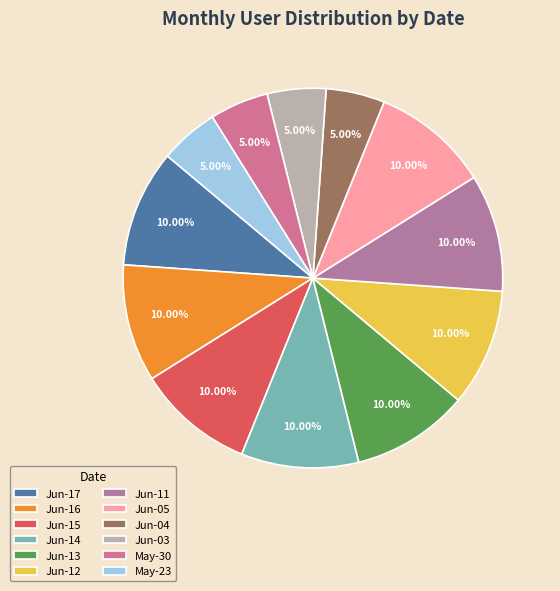

Count the number of slices in the pie.

12